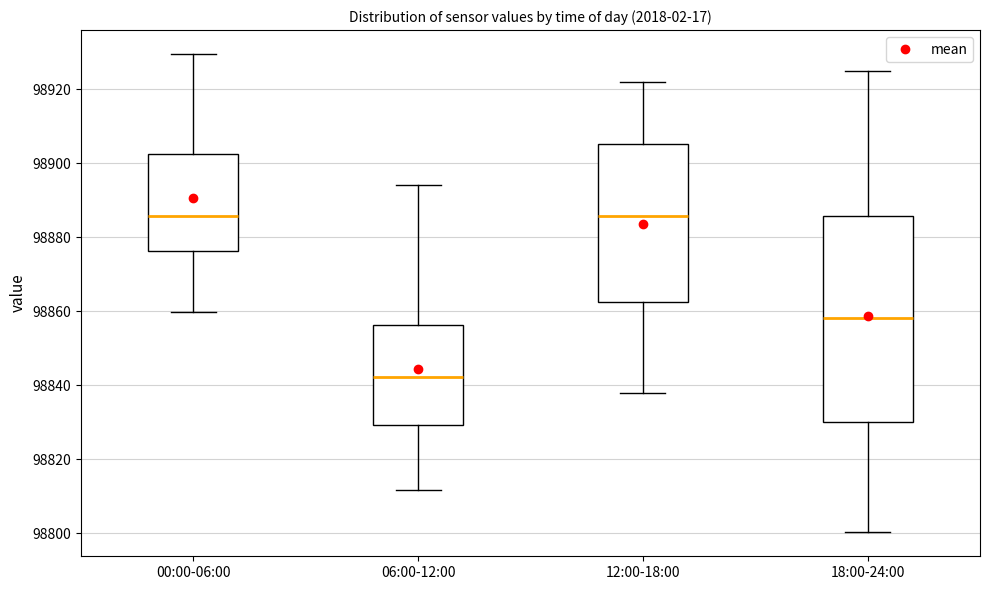

Reading left to right, read every box against the y-axis: the position of its median line, the range the box covers, and the ends of its whiskers. The values are not printed on the chart, so give them approximately, as read against the axis.

00:00-06:00: median 98886, box 98876 to 98902, whiskers 98860 to 98930
06:00-12:00: median 98842, box 98830 to 98856, whiskers 98812 to 98894
12:00-18:00: median 98886, box 98862 to 98906, whiskers 98838 to 98922
18:00-24:00: median 98858, box 98830 to 98886, whiskers 98800 to 98926